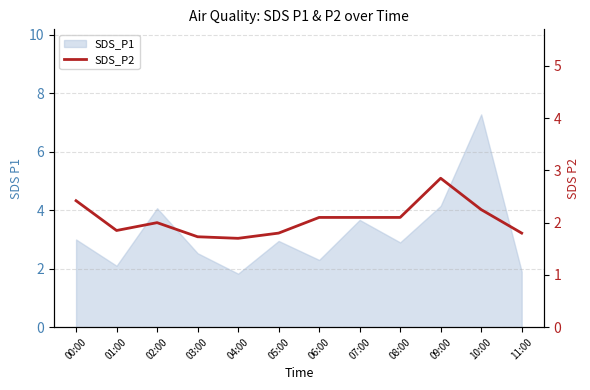

What is the average value?

2.1